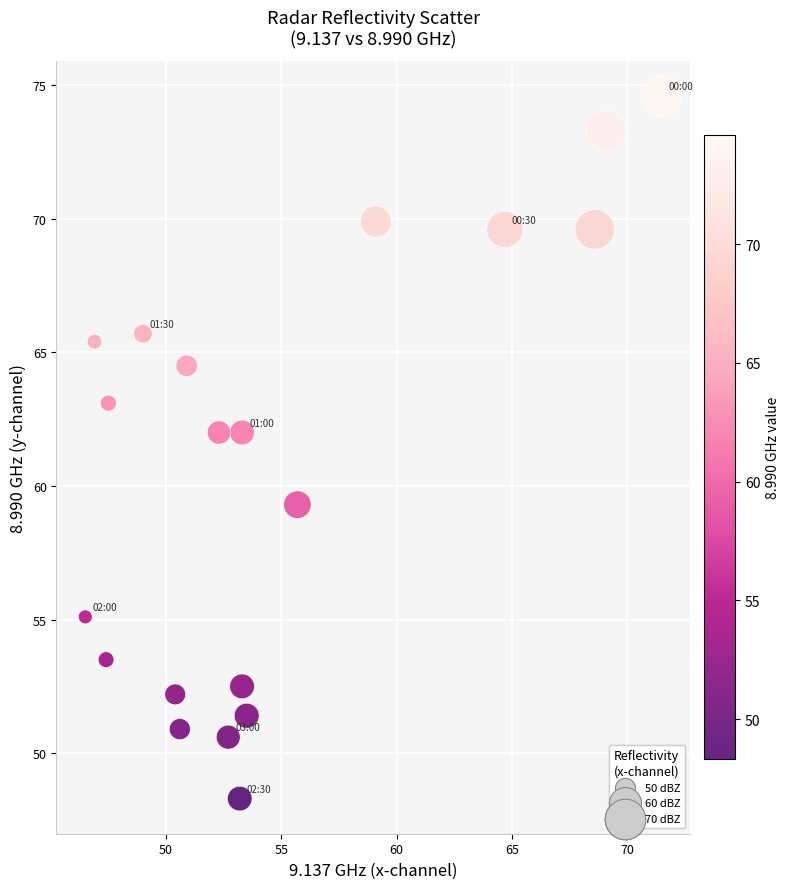

What is the range of X values (max minus min)?

25.0